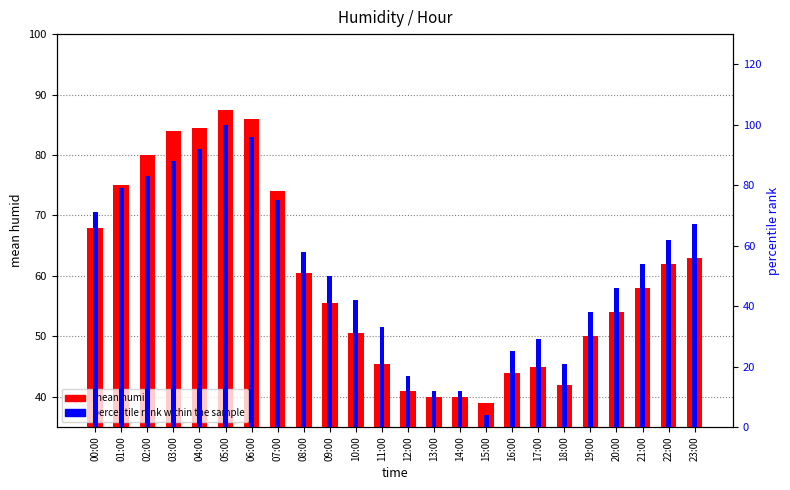

True or false: percentile rank within the sample has a value of 74.7 at 20:00.

False